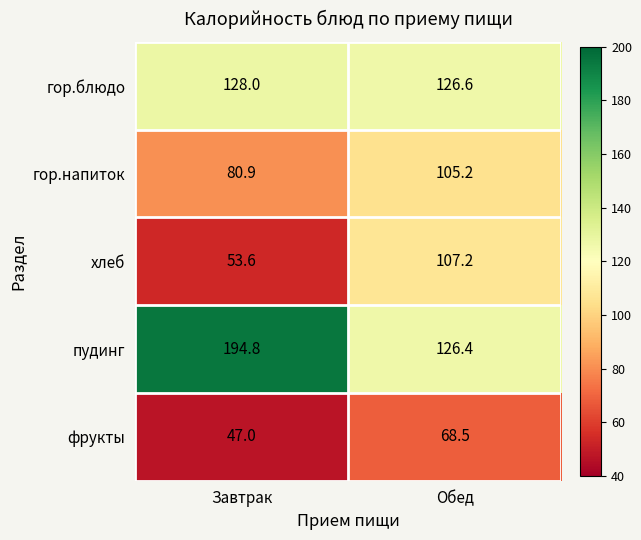

What is the greatest value displayed?

194.8